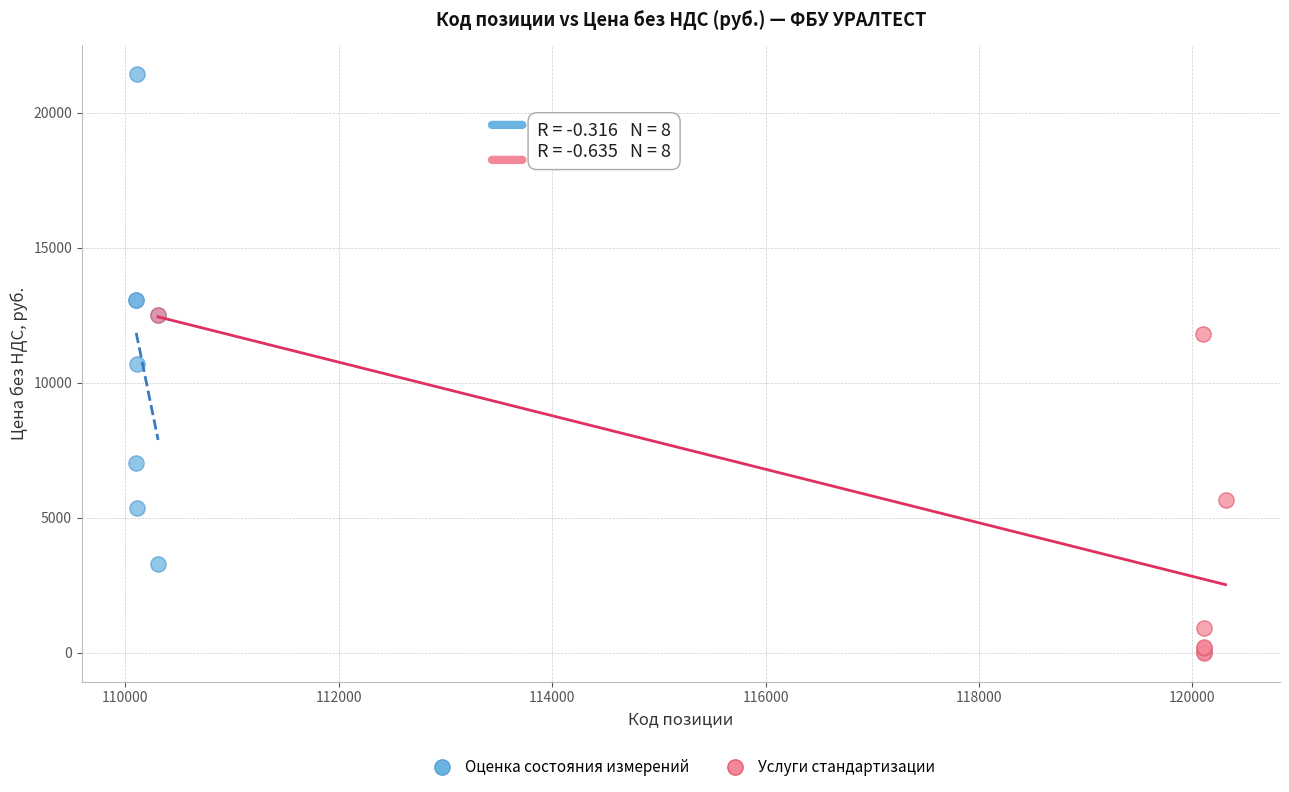

Which series reaches the maximum Y coordinate?

Оценка состояния измерений